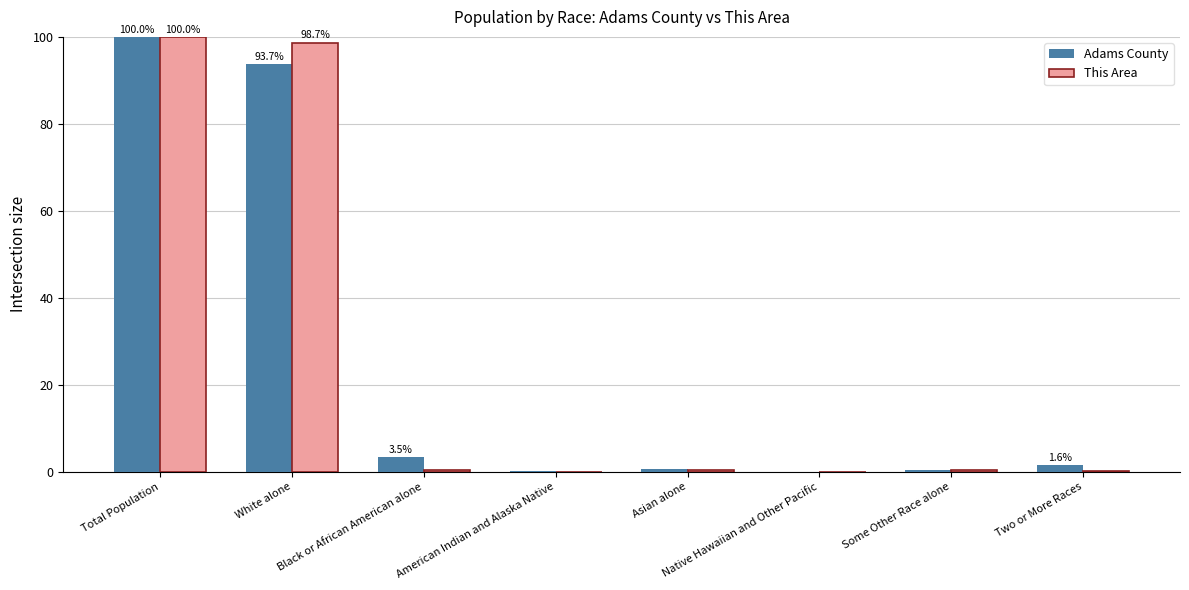

The Adams County series shows 3.5 at Black or African American alone. True or false?

True